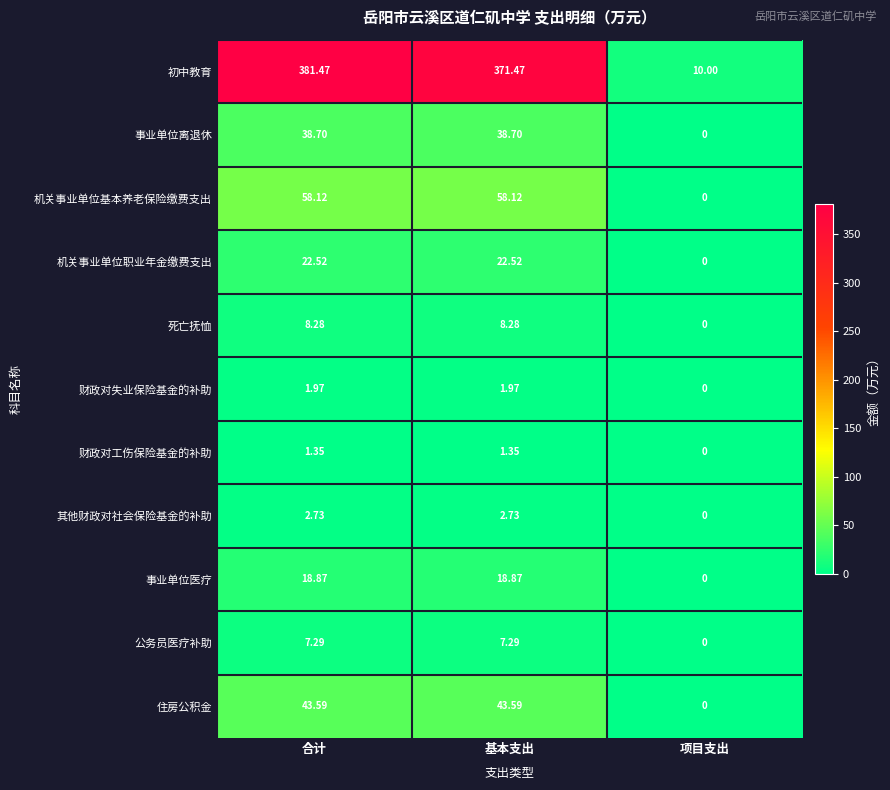

What is the greatest value displayed?

381.5